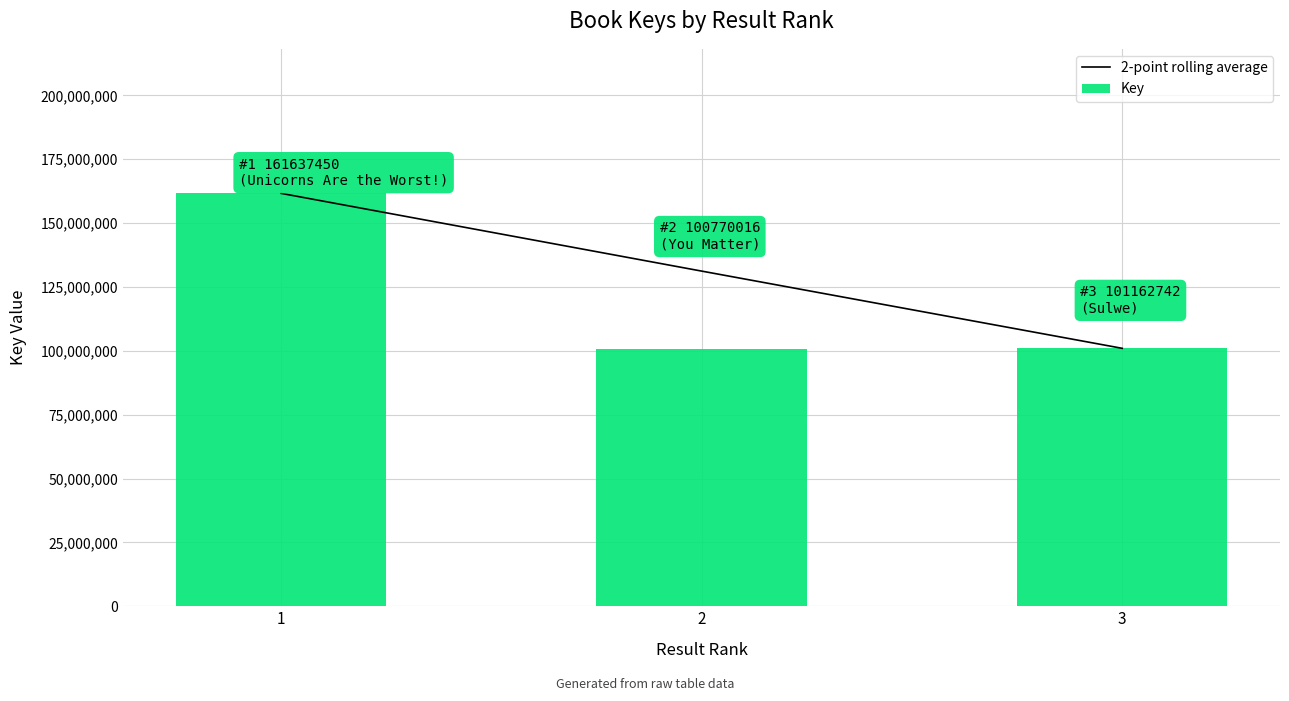

At which label does Key reach its minimum?

2